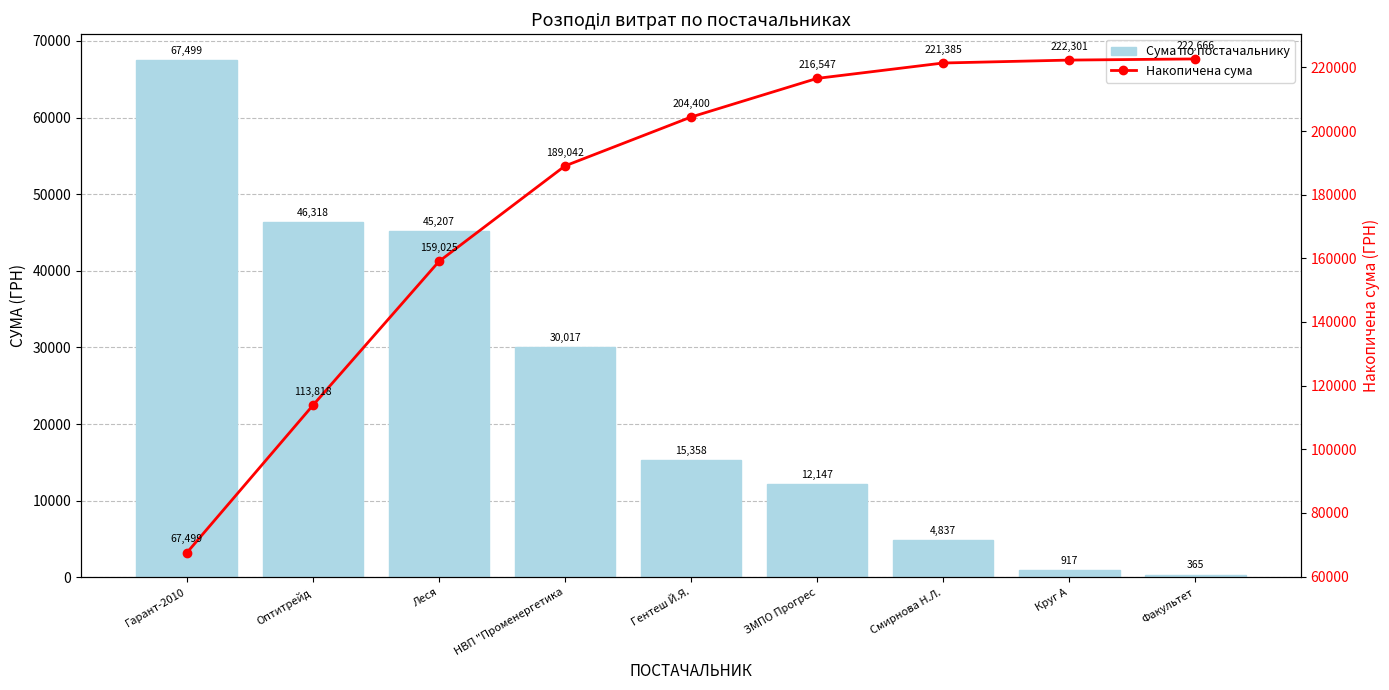

The value of Накопичена сума at Круг А is 222301.5. True or false?

True